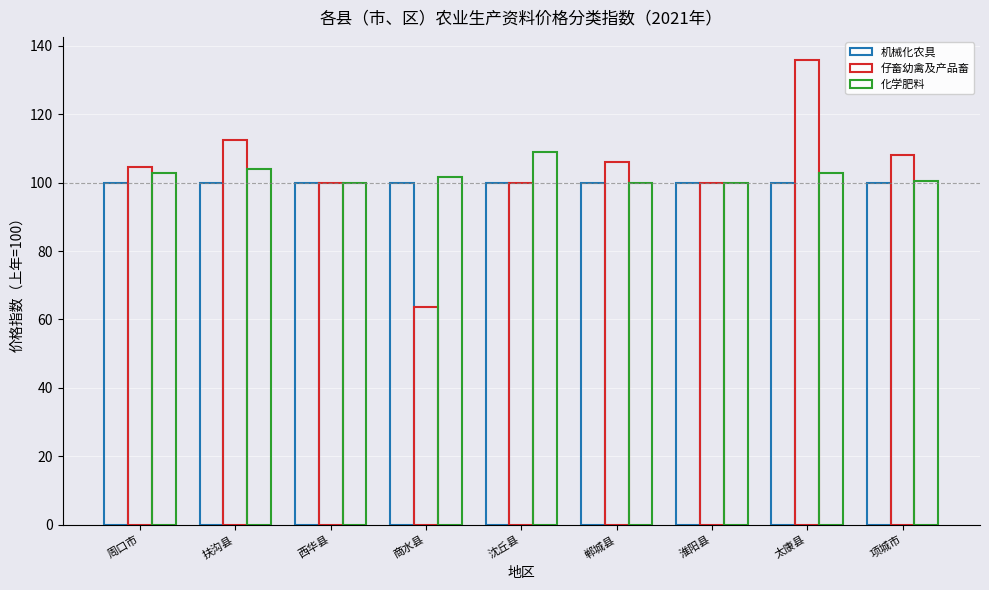

Reading left to right, extract all data points from this chart.

机械化农具: 100.0	100.0	100.0	100.0	100.0	100.0	100.0	100.0	100.0
仔畜幼禽及产品畜: 104.7	112.4	100.0	63.6	100.0	106.1	100.0	135.8	108.0
化学肥料: 102.7	104.1	100.0	101.6	109.0	100.0	100.0	102.7	100.6